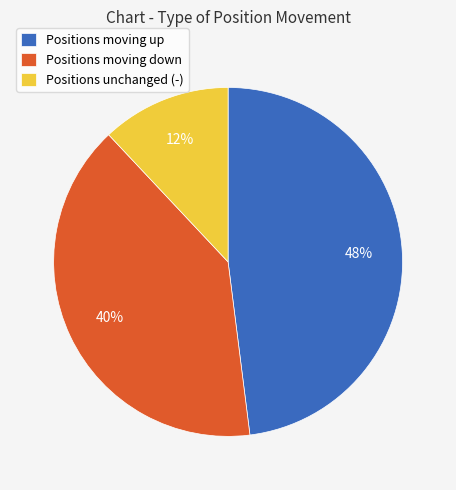

Is Positions moving up the majority of the pie?

No